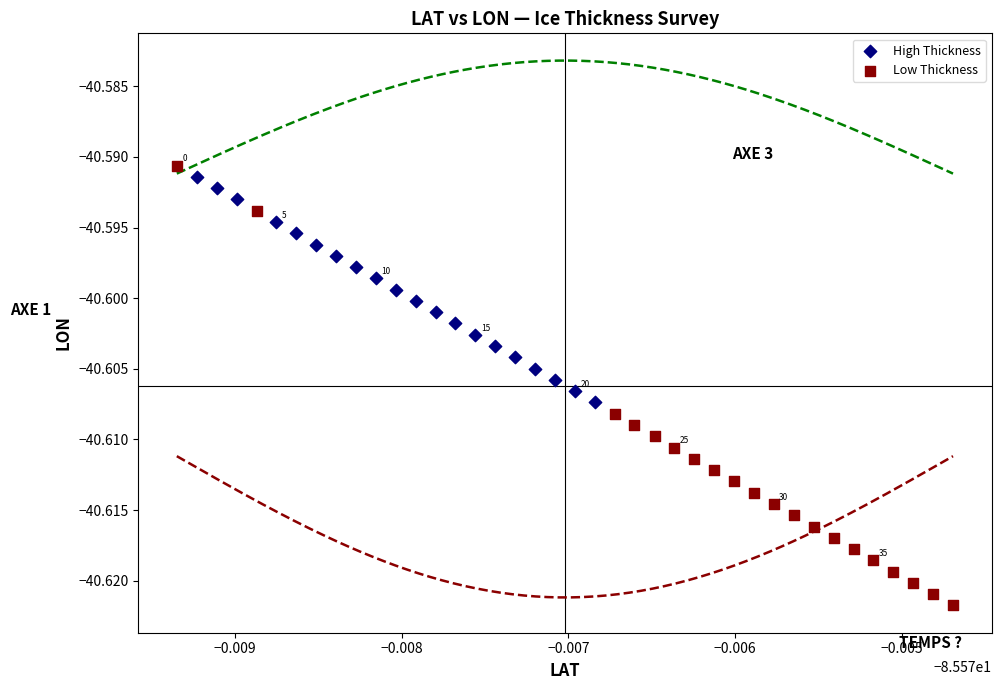

Which series has the largest Y range (max minus min)?

Low Thickness